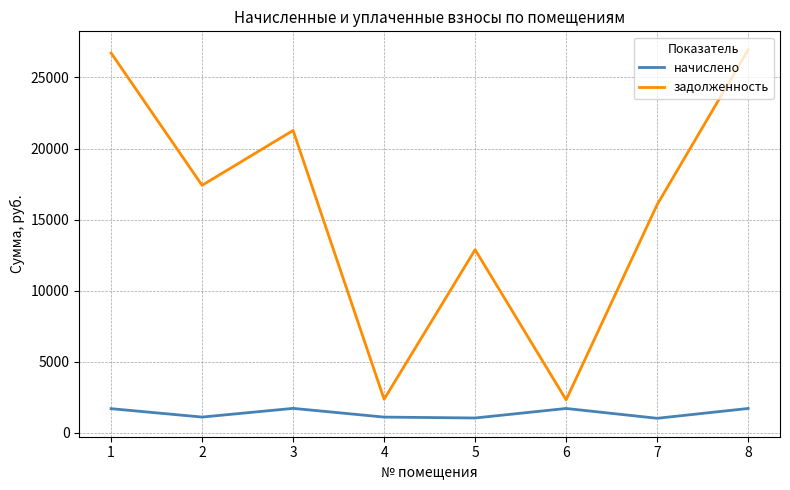

Which series has the largest total across all categories?

задолженность